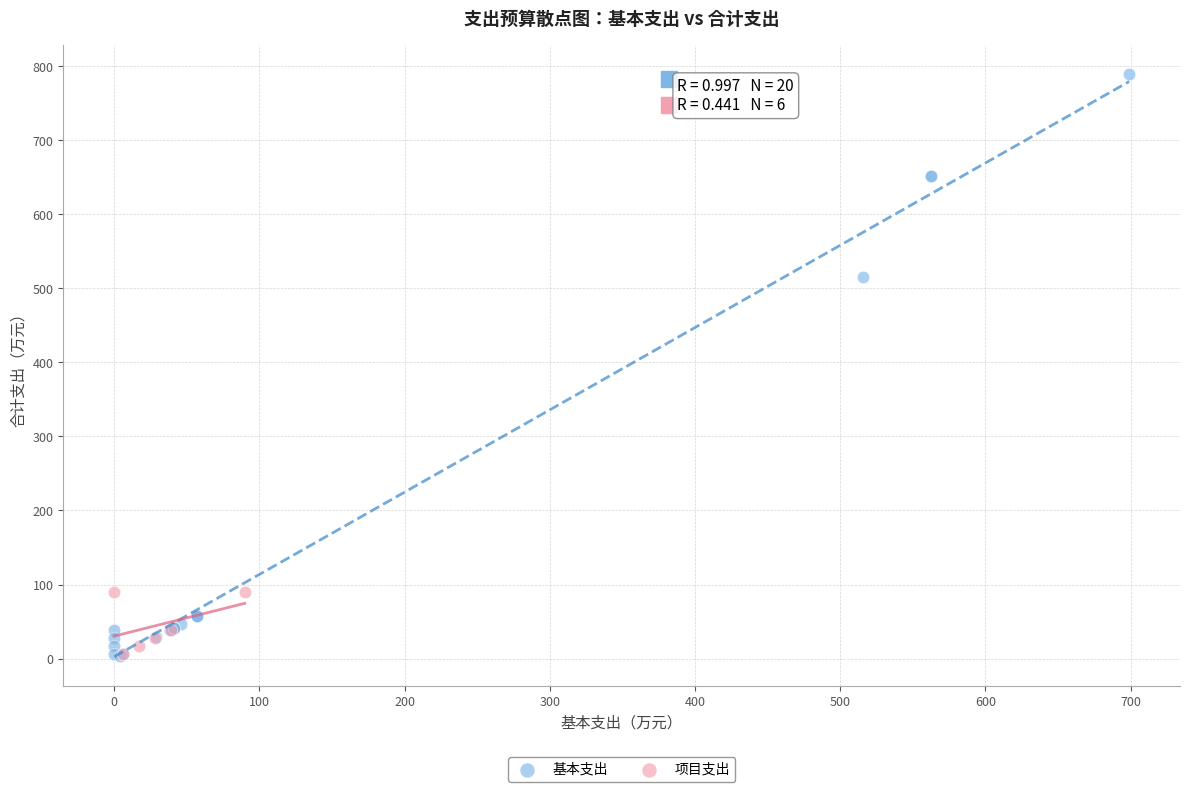

Which series reaches the maximum Y coordinate?

基本支出